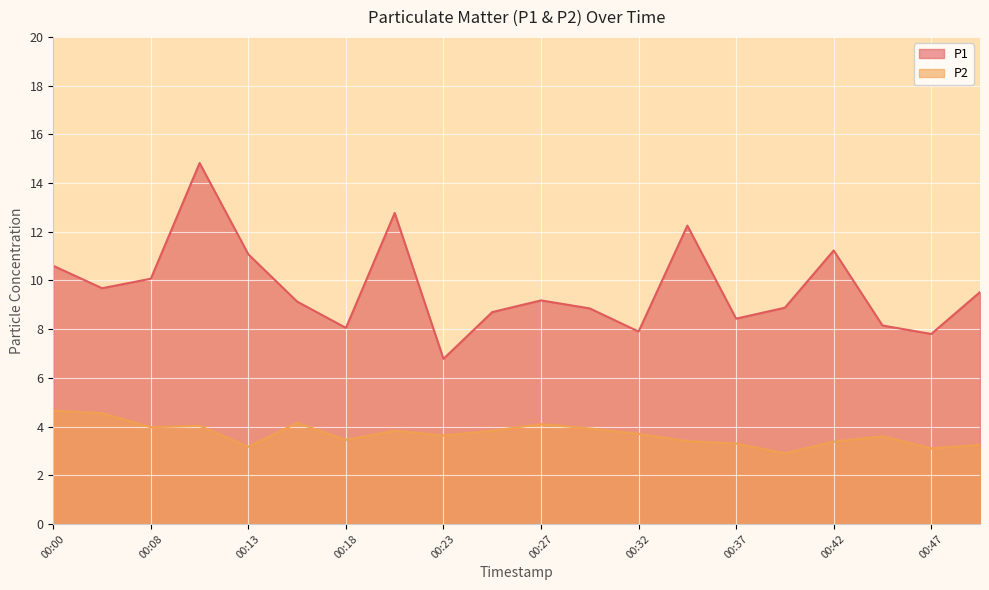

What is the value of the P1 point at the 17th from the left?

11.2